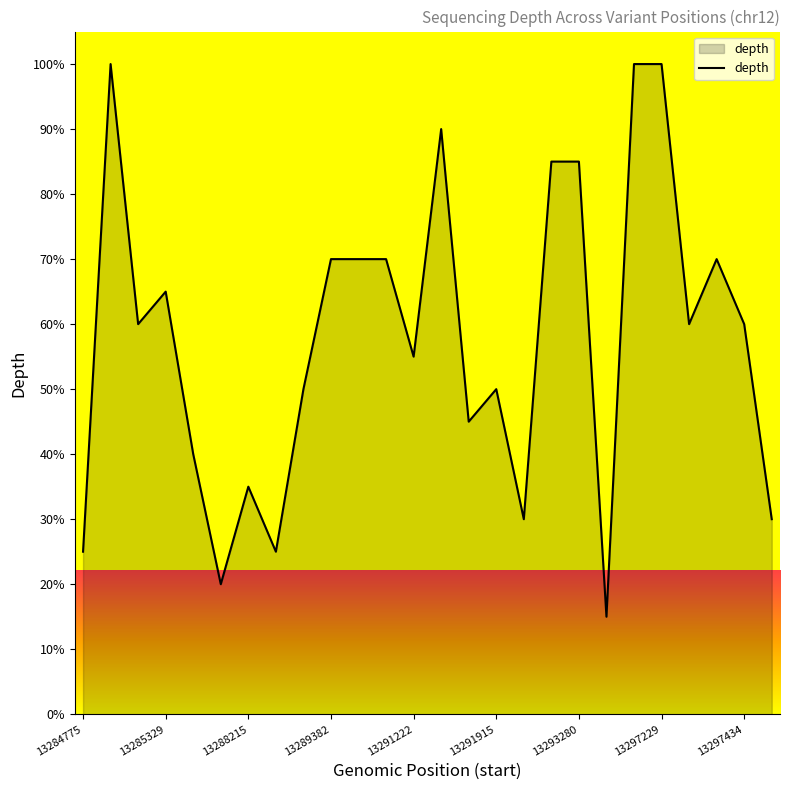

What is the greatest value displayed?

100.0